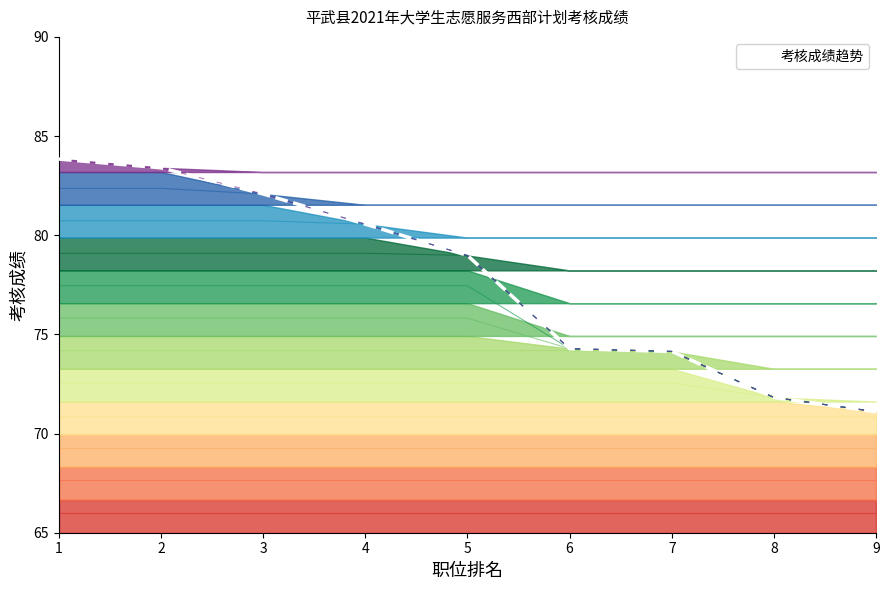

Does the chart display data point markers on the line(s)?

No